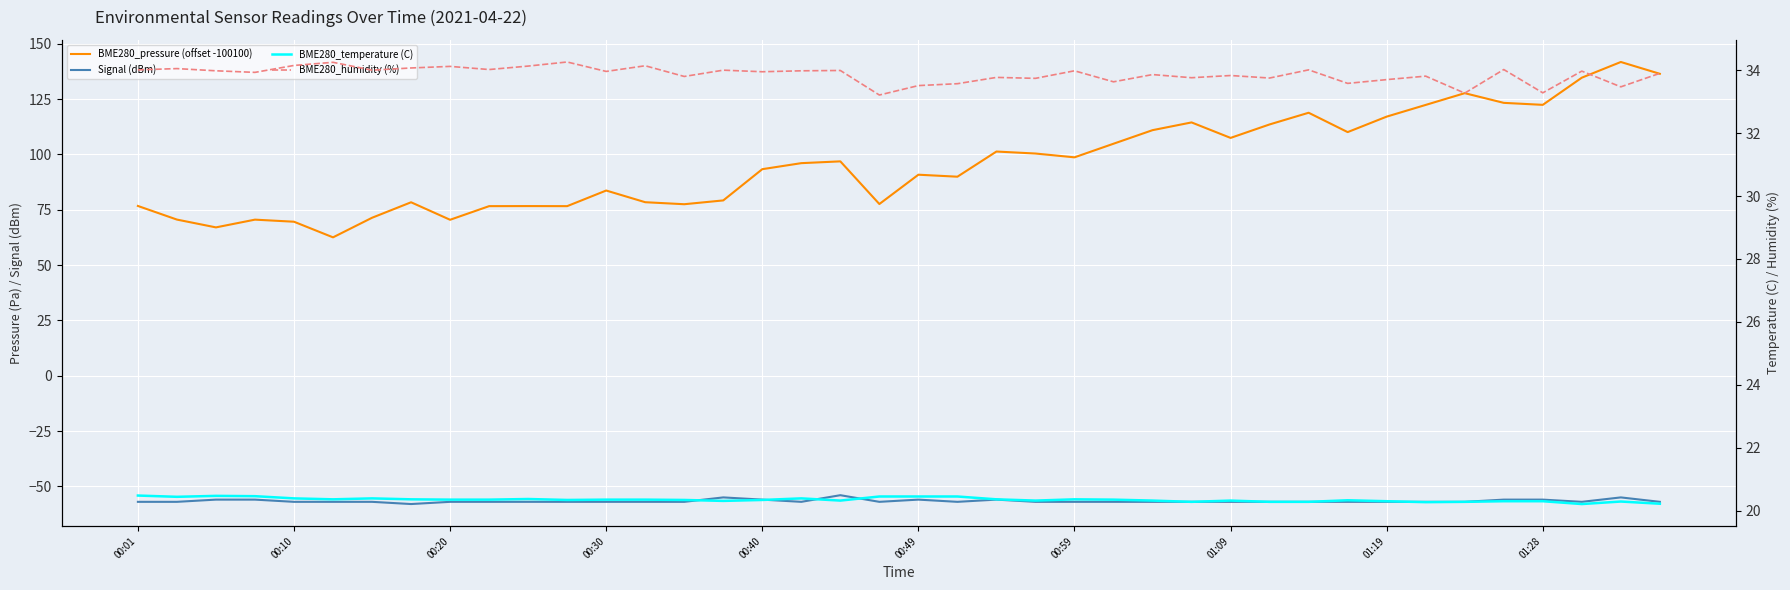

Where is BME280_humidity (%) nearest to the value 33?

19